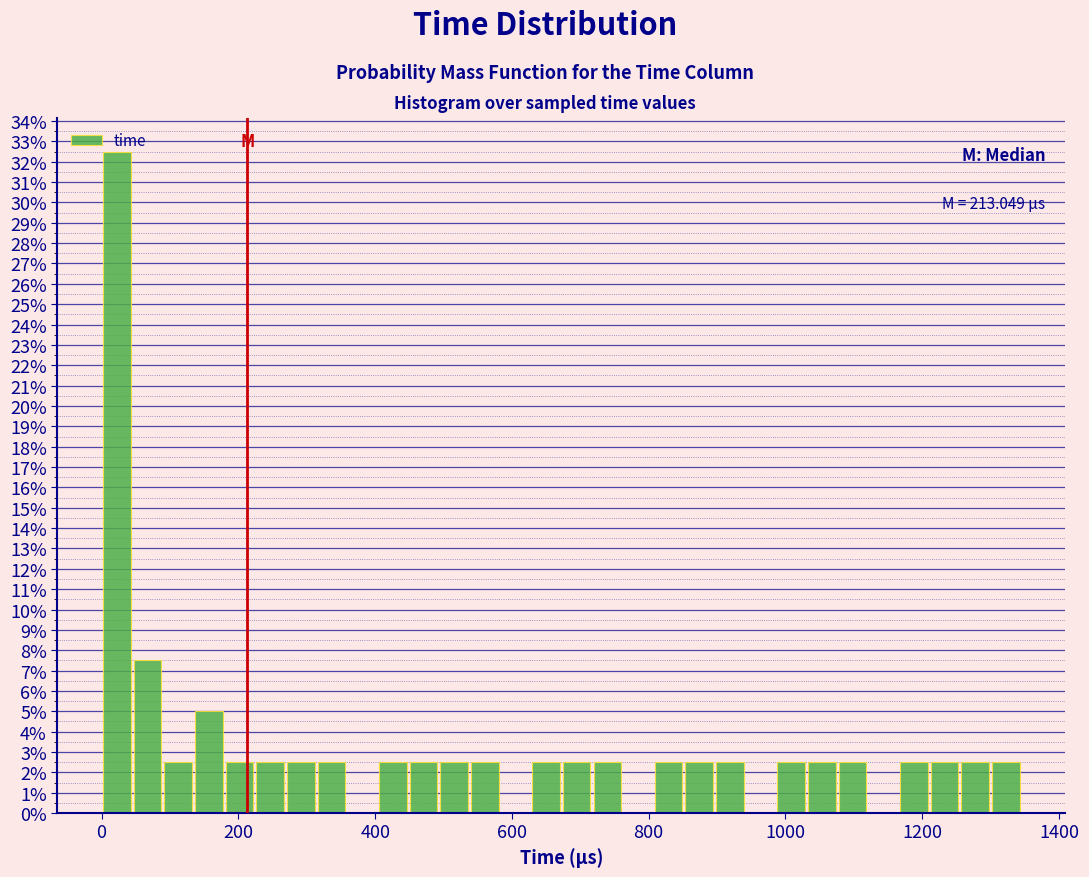

Around what value on the x-axis is the tallest bar? Give the approximate position of its centre, as read against the axis.

20